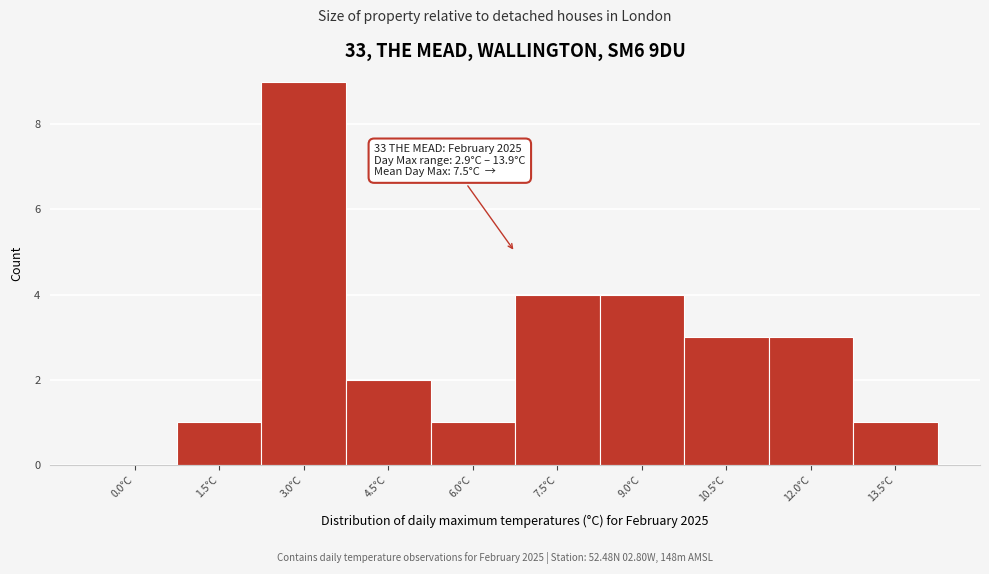

Reading right to left, what are all the values shown in this chart?

13.5°C=1	12.0°C=3	10.5°C=3	9.0°C=4	7.5°C=4	6.0°C=1	4.5°C=2	3.0°C=9	1.5°C=1	0.0°C=0